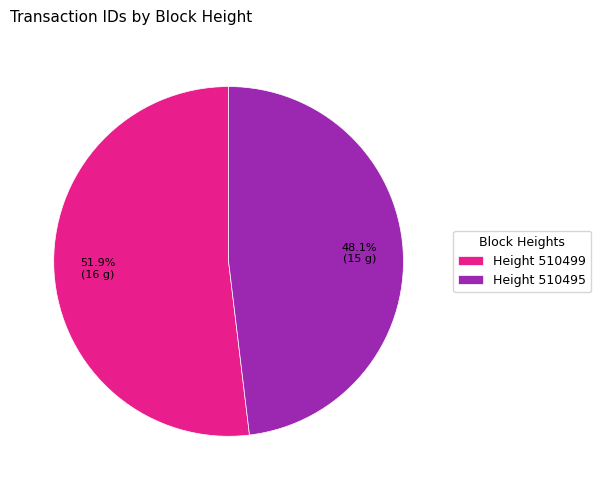

Rank the categories by value from lowest to highest.

Height 510495, Height 510499